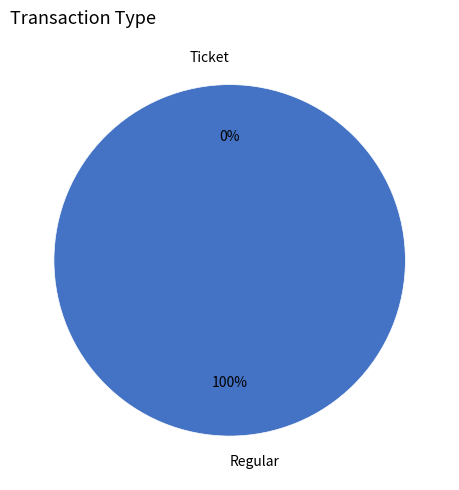

Which category has the biggest portion of the pie?

Regular